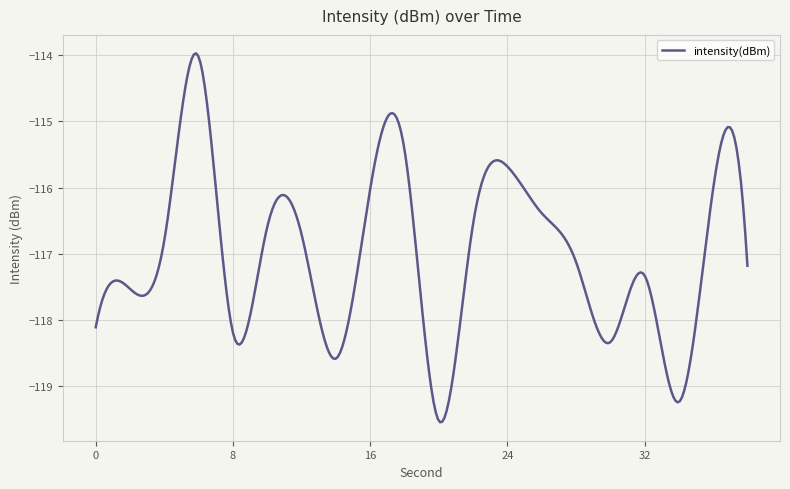

What is the difference between the maximum and minimum values?

5.6